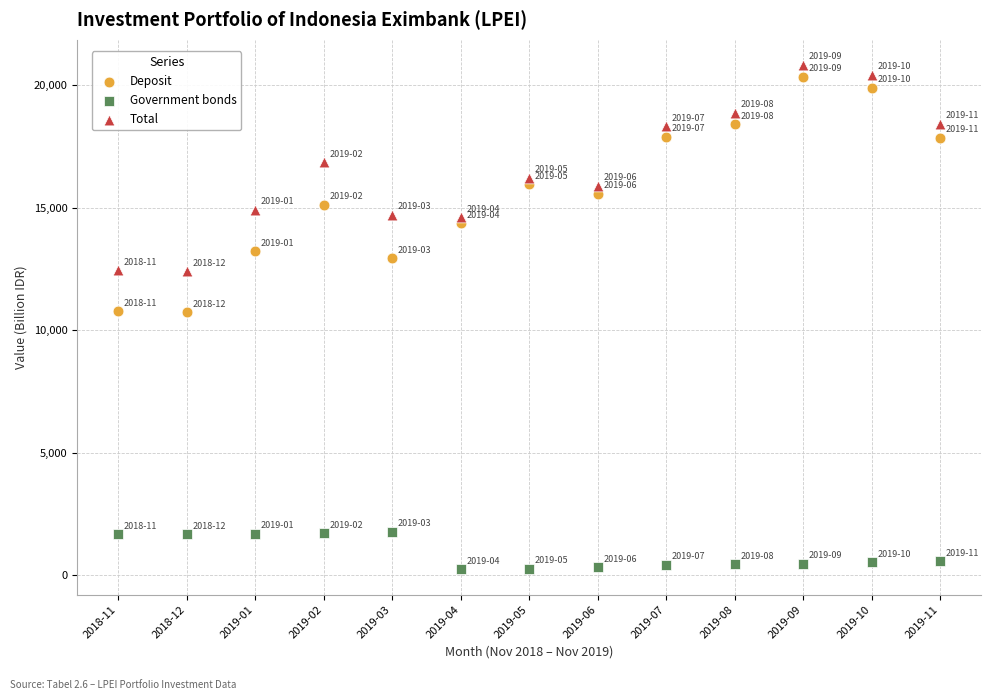

Which series reaches the minimum Y coordinate?

Government bonds